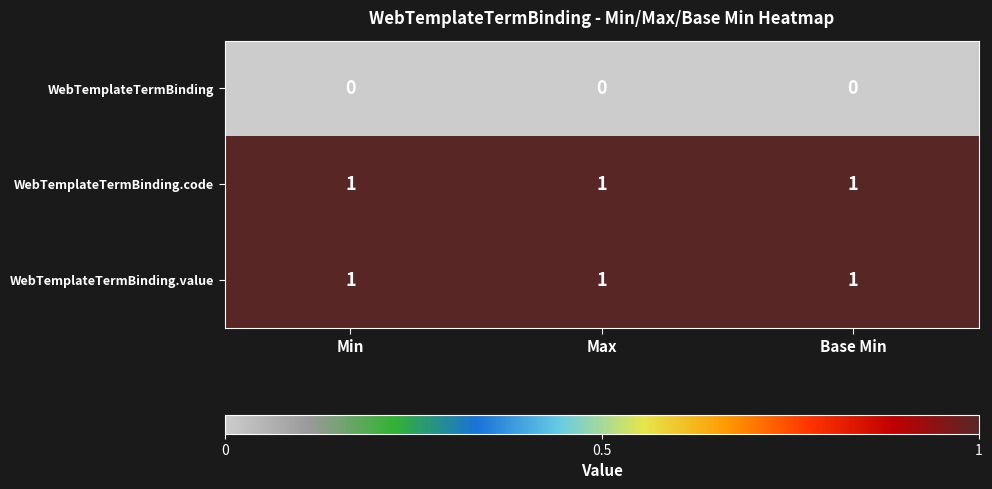

At how many categories does at least one series exceed 0?

3